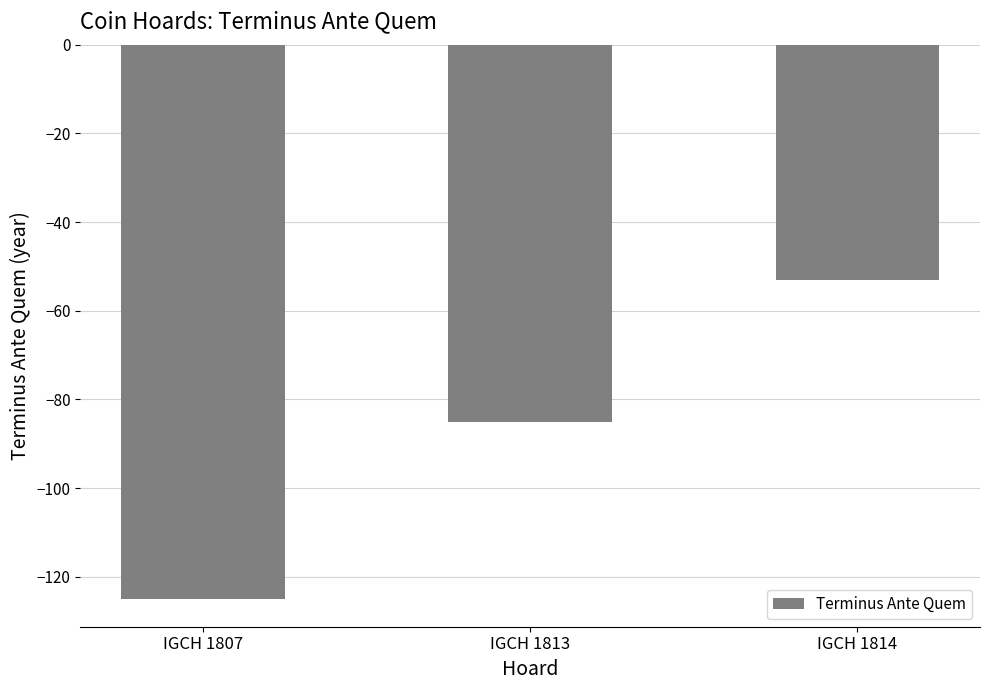

Count the values in the range -125 to -53.

3